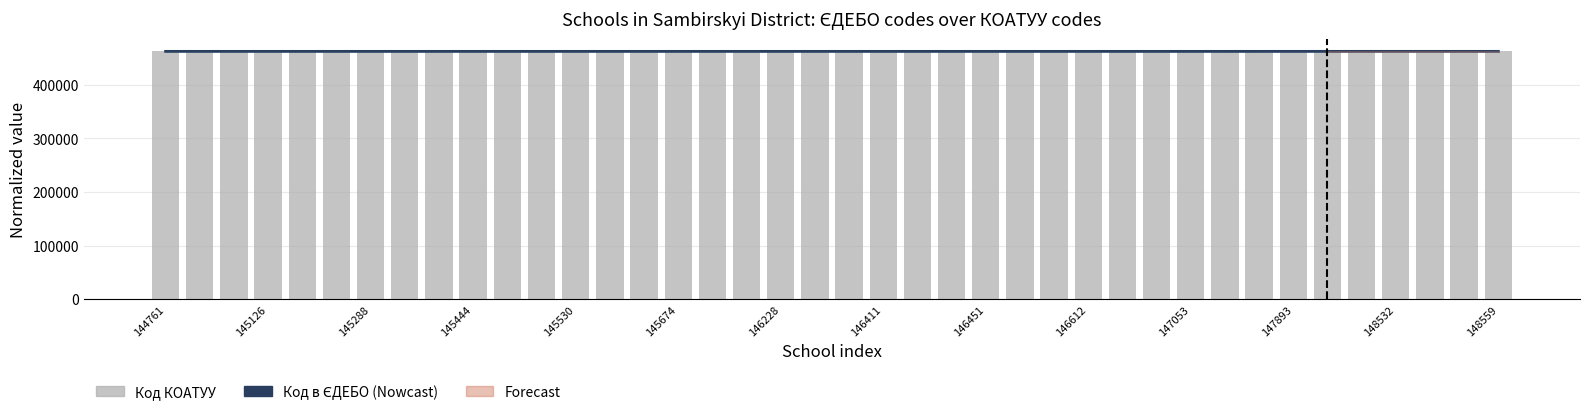

What is the difference between the maximum and minimum values in the Код в ЄДЕБО (smoothed) series?

7.7